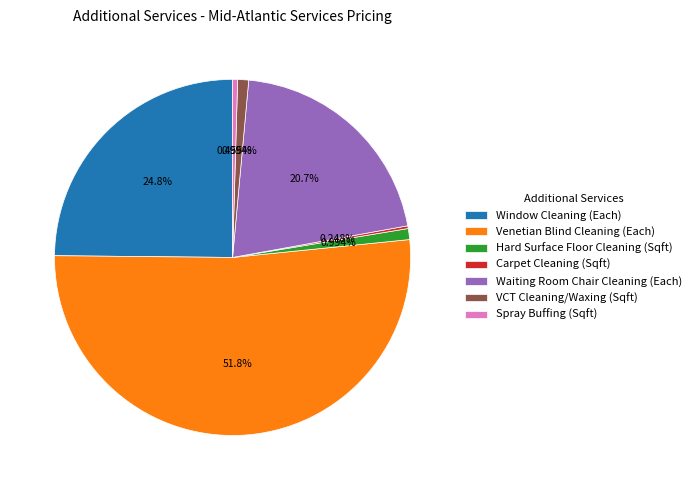

Does VCT Cleaning/Waxing represent more than half of the total?

No